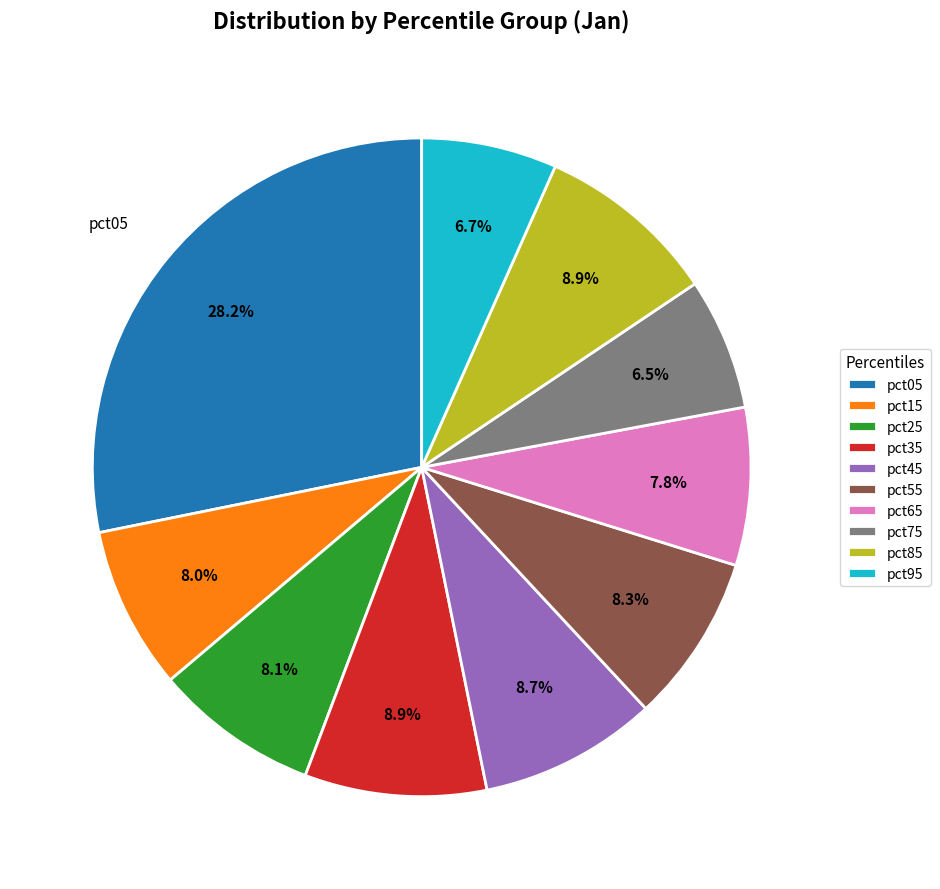

How many segments does this pie chart have?

10